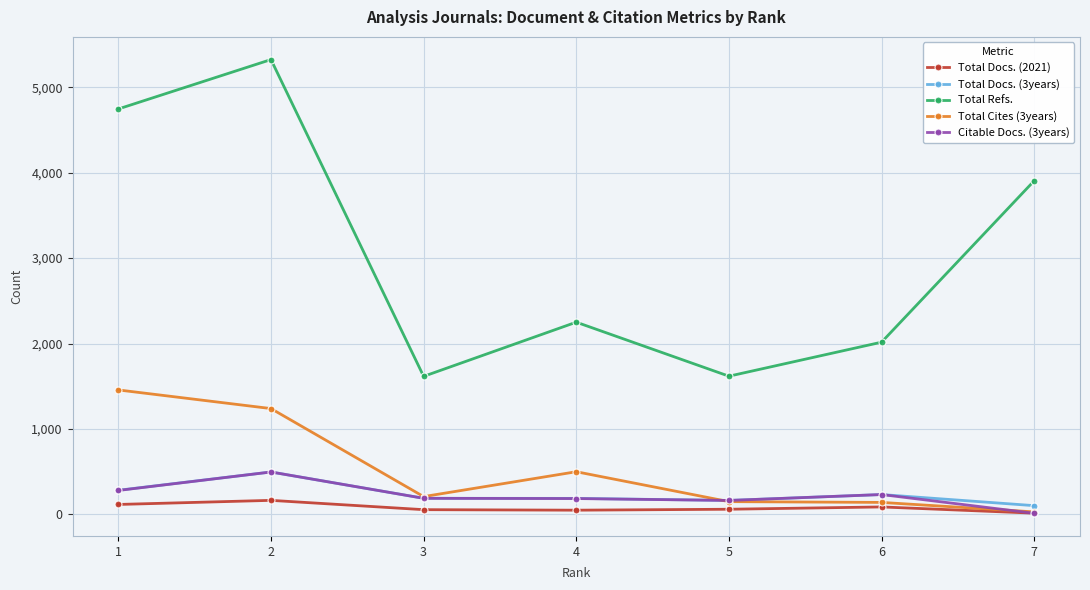

How many distinct data groups are displayed?

5